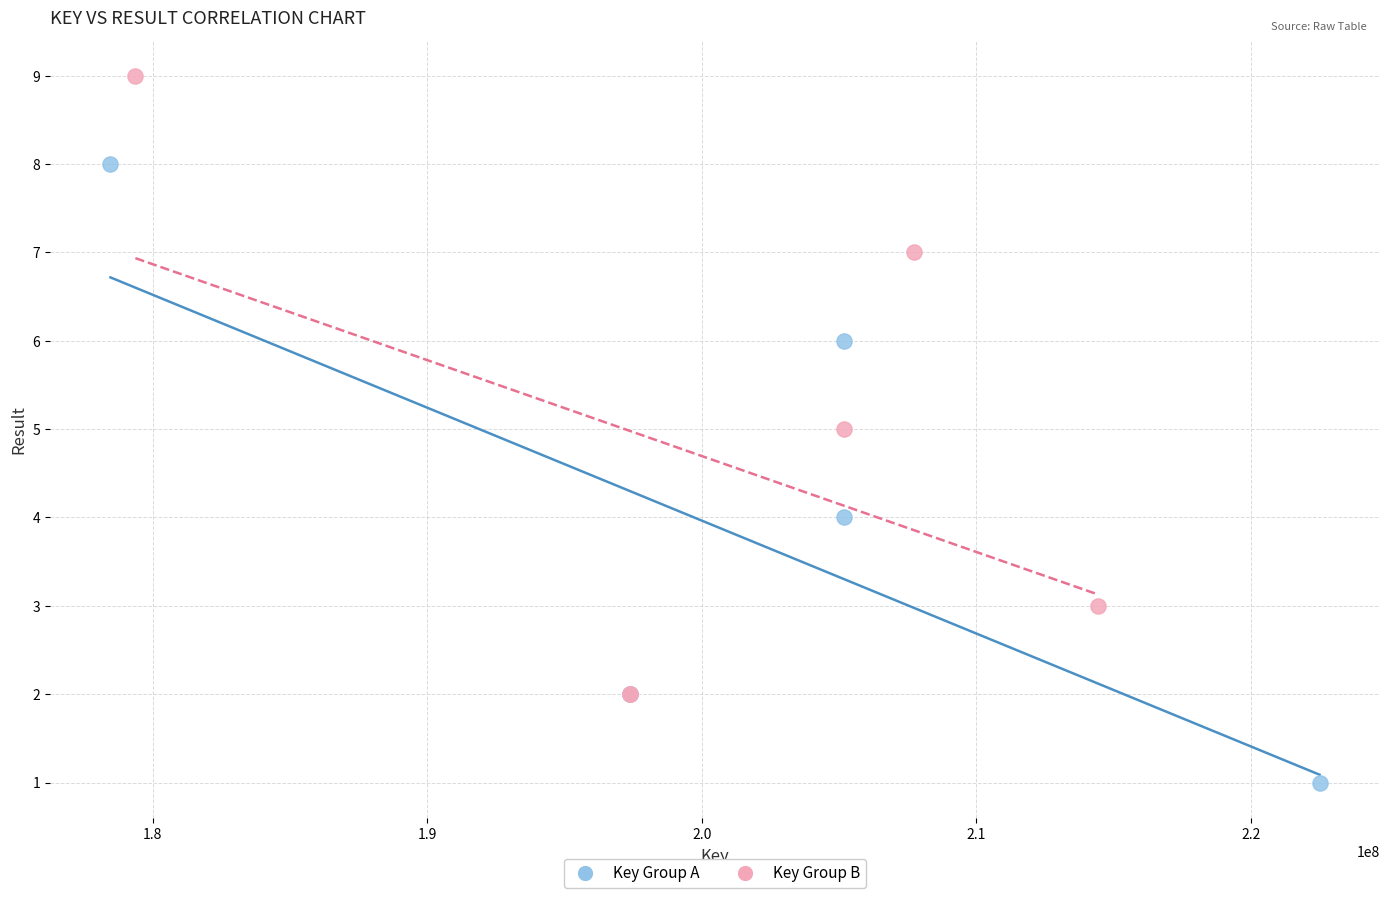

Which series reaches the minimum Y coordinate?

Key Group A